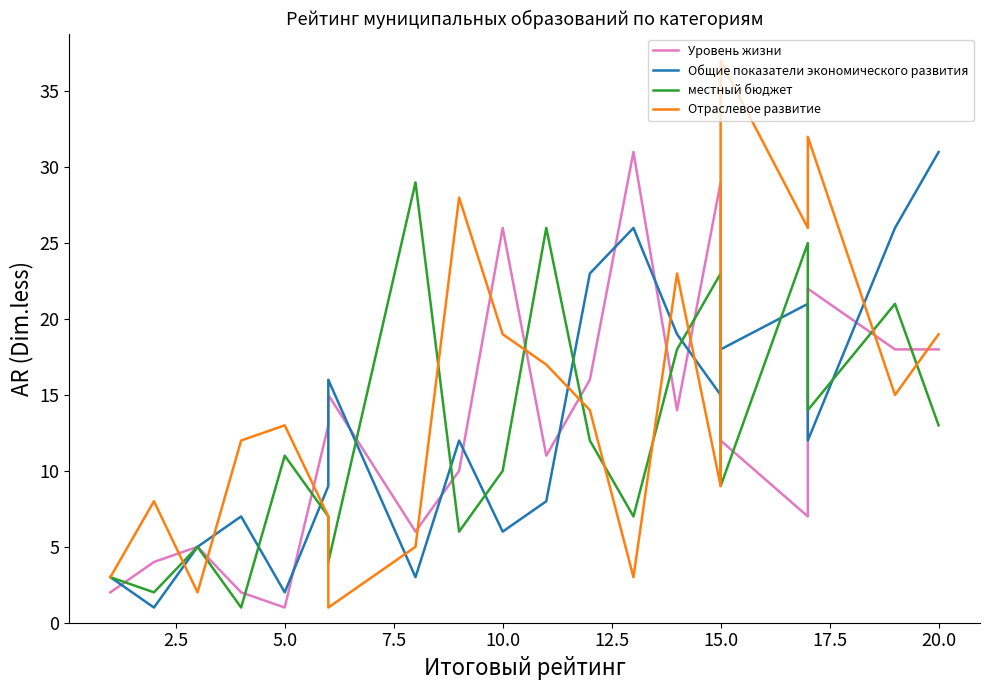

How many intersections are there between Уровень жизни and Отраслевое развитие?

12